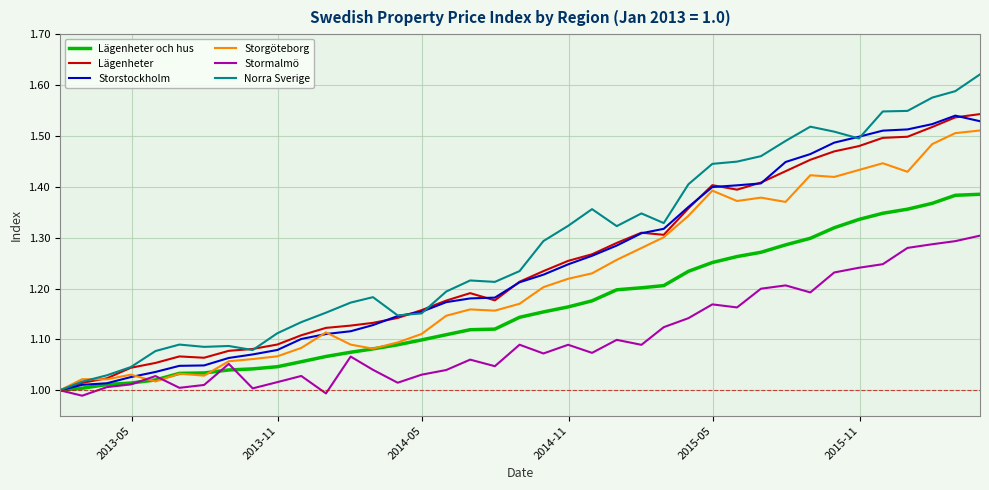

Which series has the largest total across all categories?

Norra Sverige